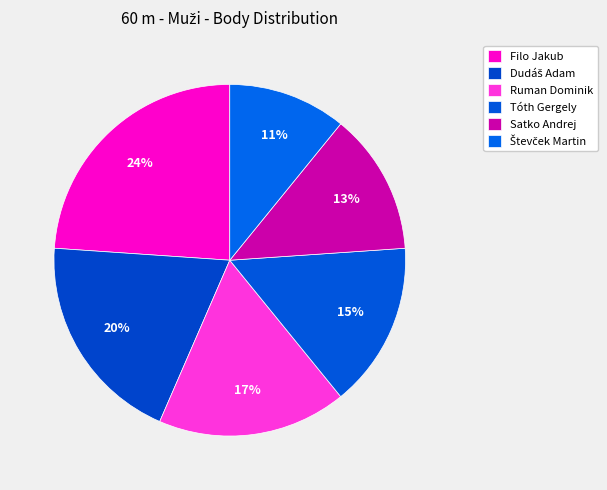

To the nearest percent, what is the difference between the largest and smallest slice percentages?

13%